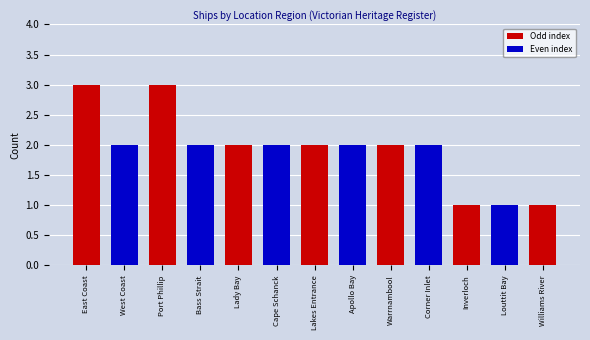

Count the values in the range 2 to 3.

10